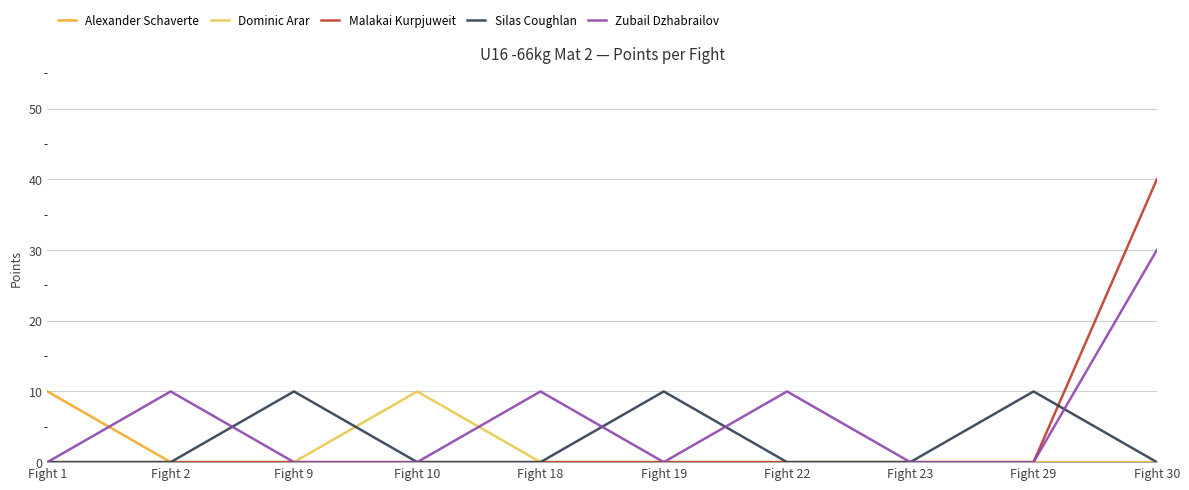

What is the highest value of the Dominic Arar series?

10